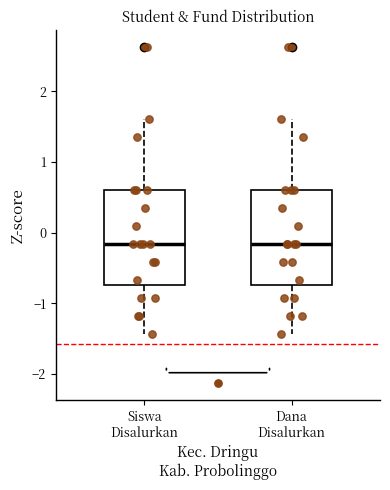

Reading left to right, transcribe this box plot: for each box, give where its median line is, the range the box spans, and where its two whiskers end, as read against the y-axis. The values are not printed on the chart, so give them approximately, as read against the axis.

Siswa Disalurkan: median -0.2, box -0.7 to 0.6, whiskers -1.4 to 1.6
Dana Disalurkan: median -0.2, box -0.7 to 0.6, whiskers -1.4 to 1.6